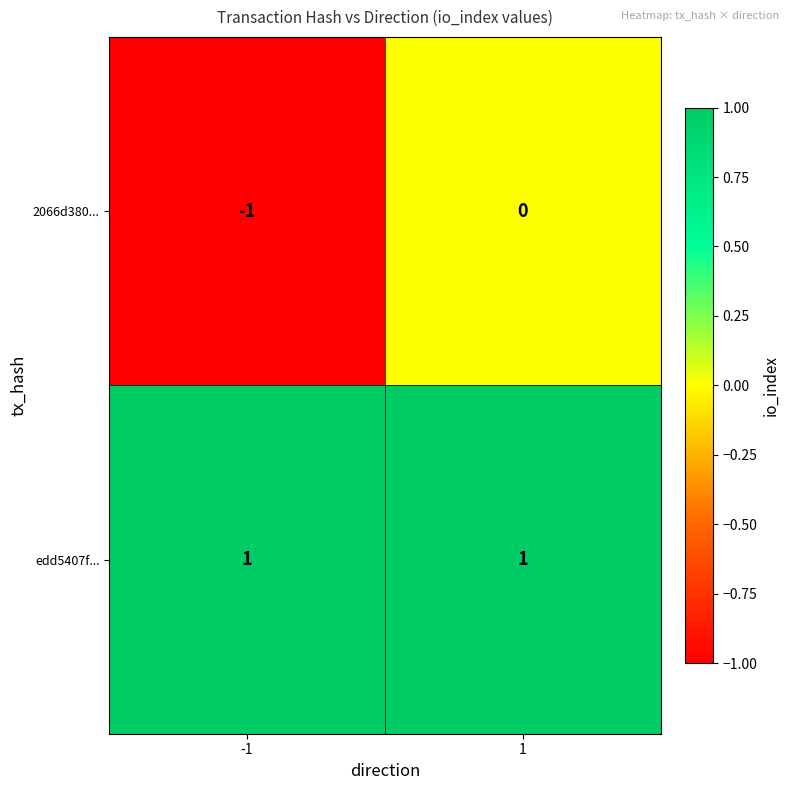

Which series has the largest total across all categories?

edd5407f...